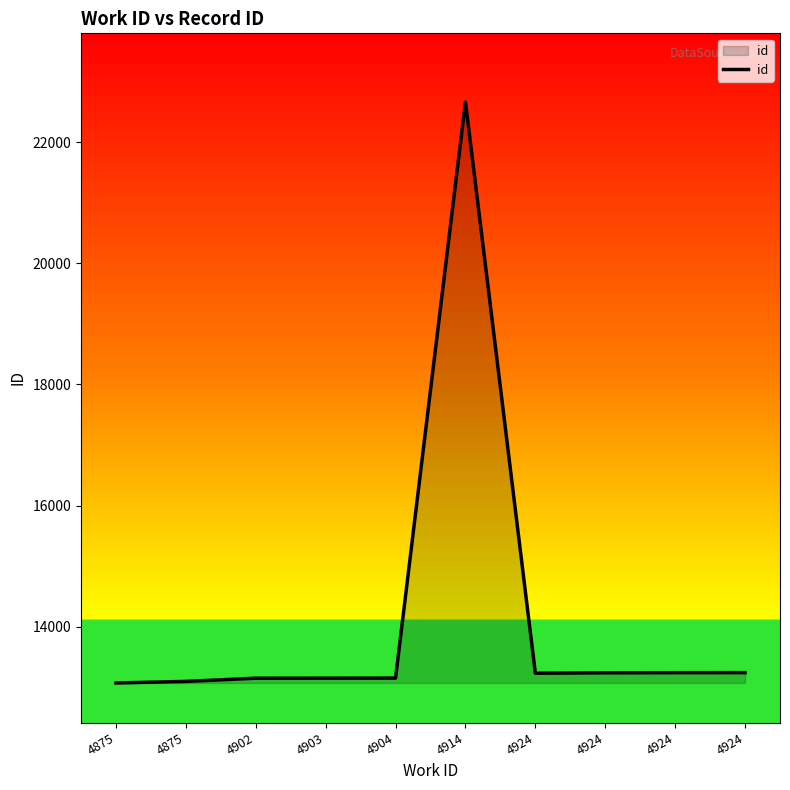

Reading right to left, transcribe all the data shown in this chart.

4924=13239	4924=13238	4924=13236	4924=13229	4914=22668	4904=13149	4903=13148	4902=13147	4875=13094	4875=13068